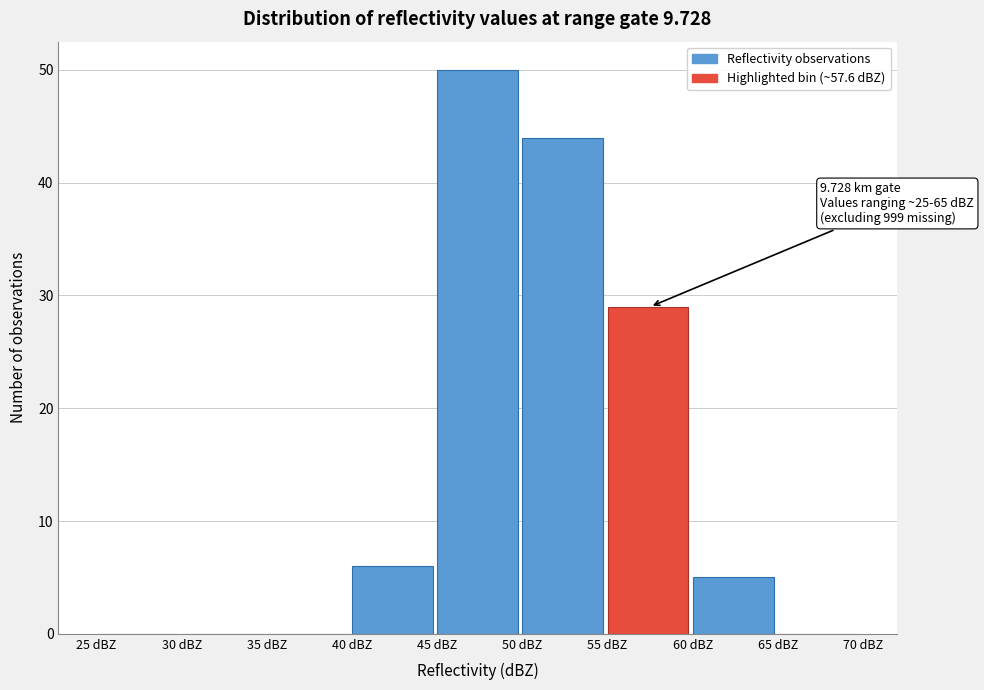

Which range on the x-axis has the tallest bar?

45 to 50